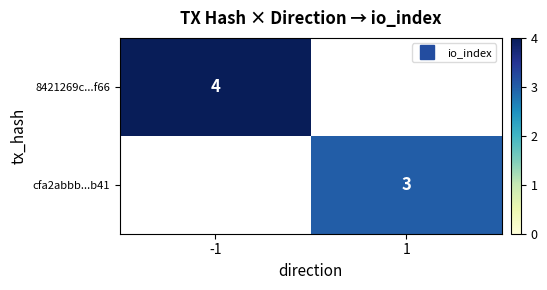

What is the approximate value of 8421269c...f66 at -1?

4.0